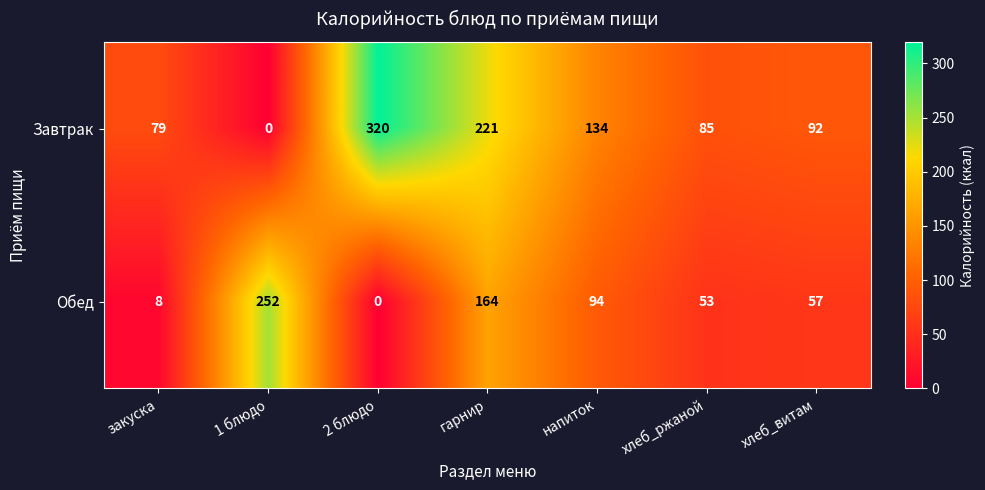

The Завтрак series shows 79 at закуска. True or false?

True